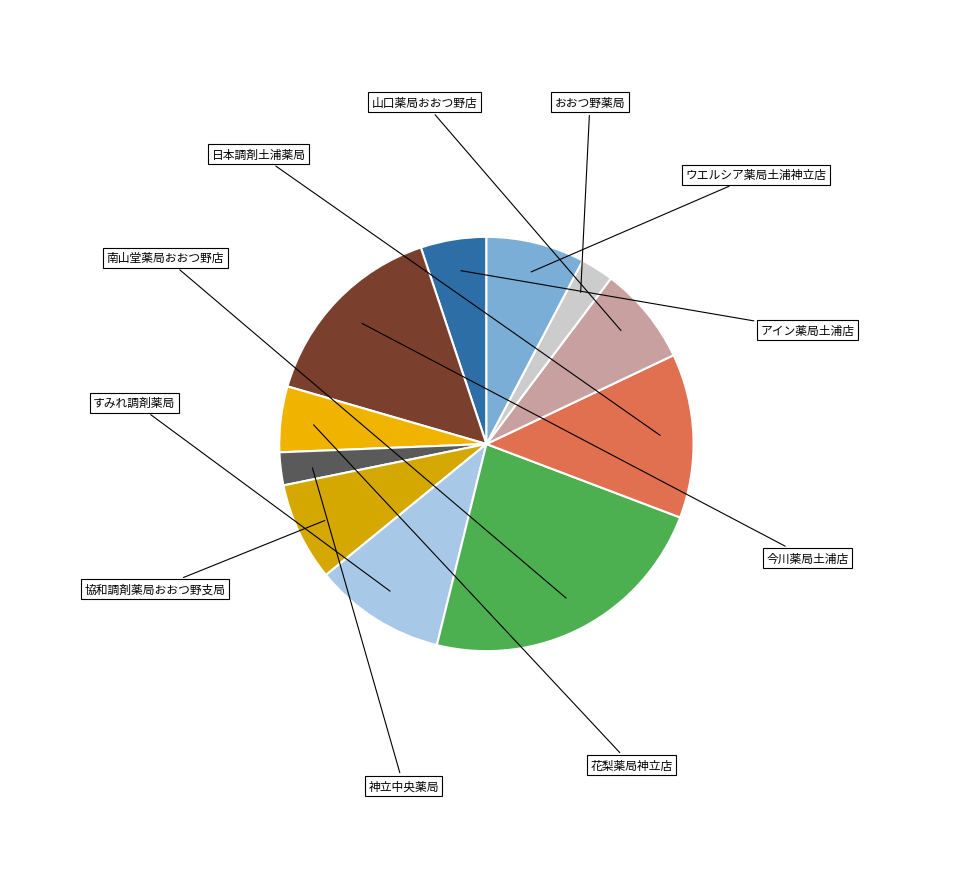

What percentage is the すみれ調剤薬局 slice, to the nearest percent?

10%